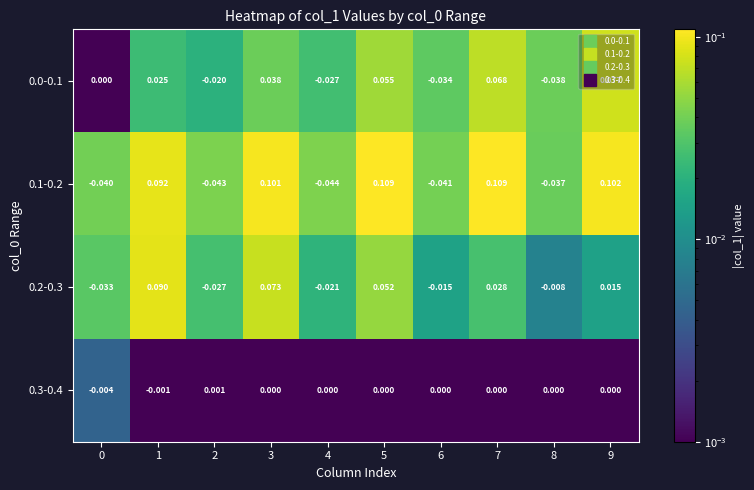

Is the value of 0.2-0.3 at 7 greater than the value of 0.1-0.2 at 7?

No